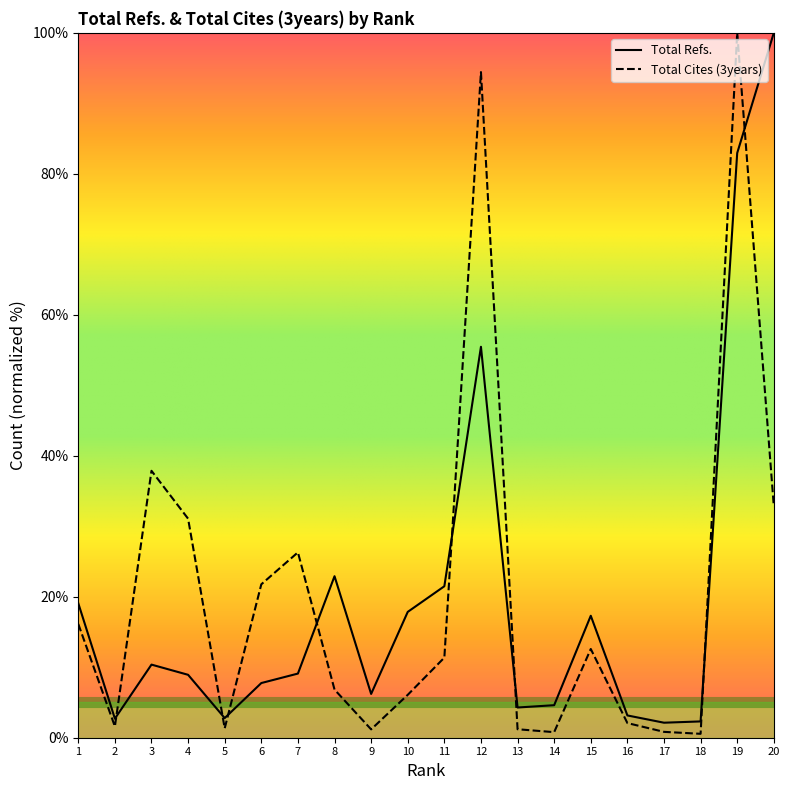

At which category does the chart reach its peak across all series?

20